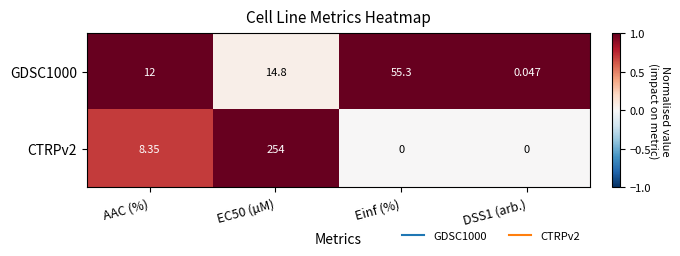

How many distinct data groups are displayed?

2